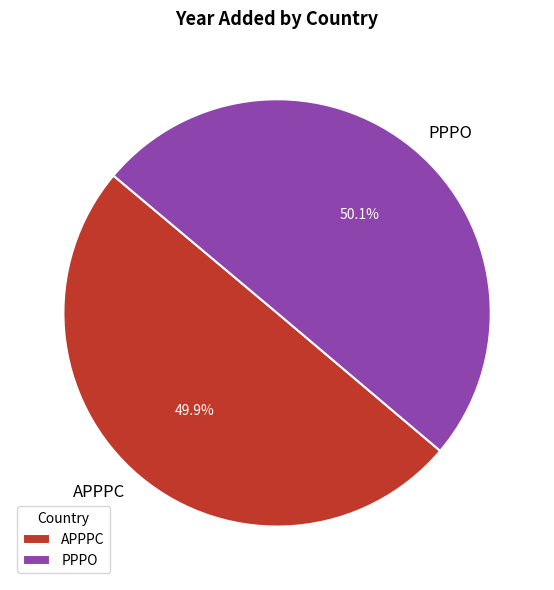

Approximately how many times larger is the value at PPPO compared to APPPC?

1.0